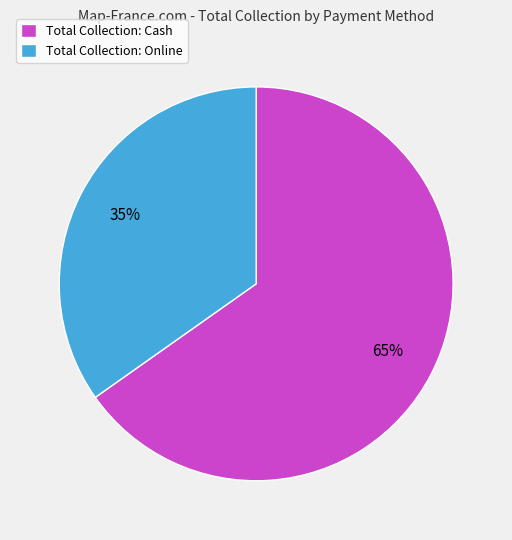

Which slice represents more than half of the pie?

Total Collection: Cash